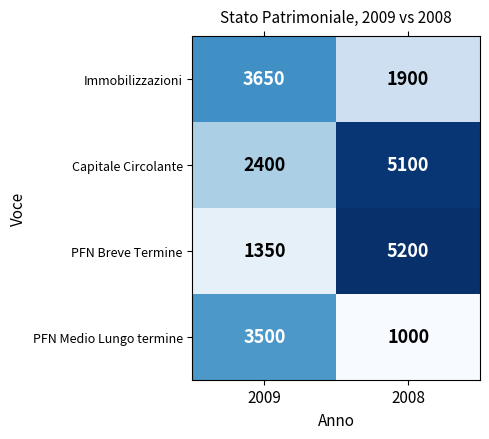

Which series has the largest total across all categories?

Capitale Circolante